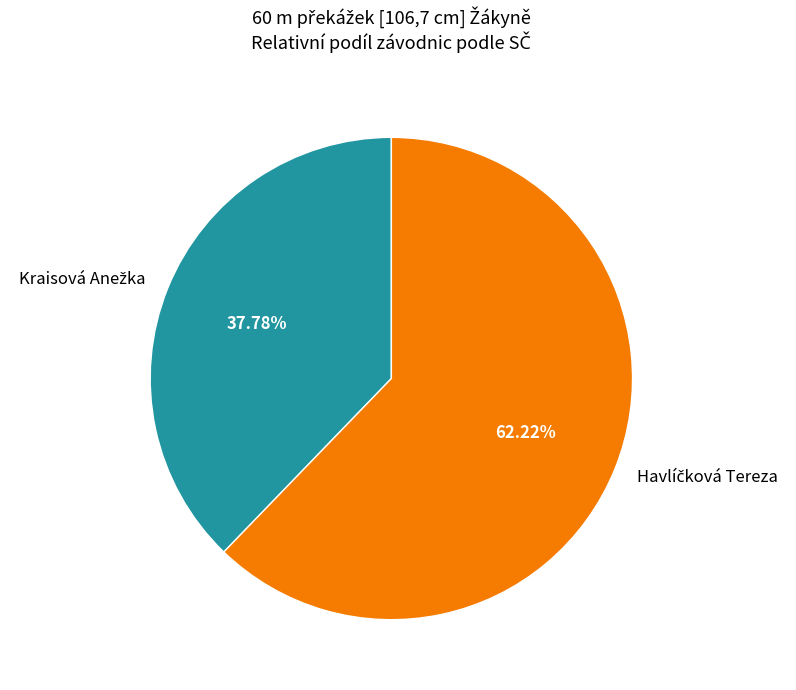

Count the number of slices in the pie.

2